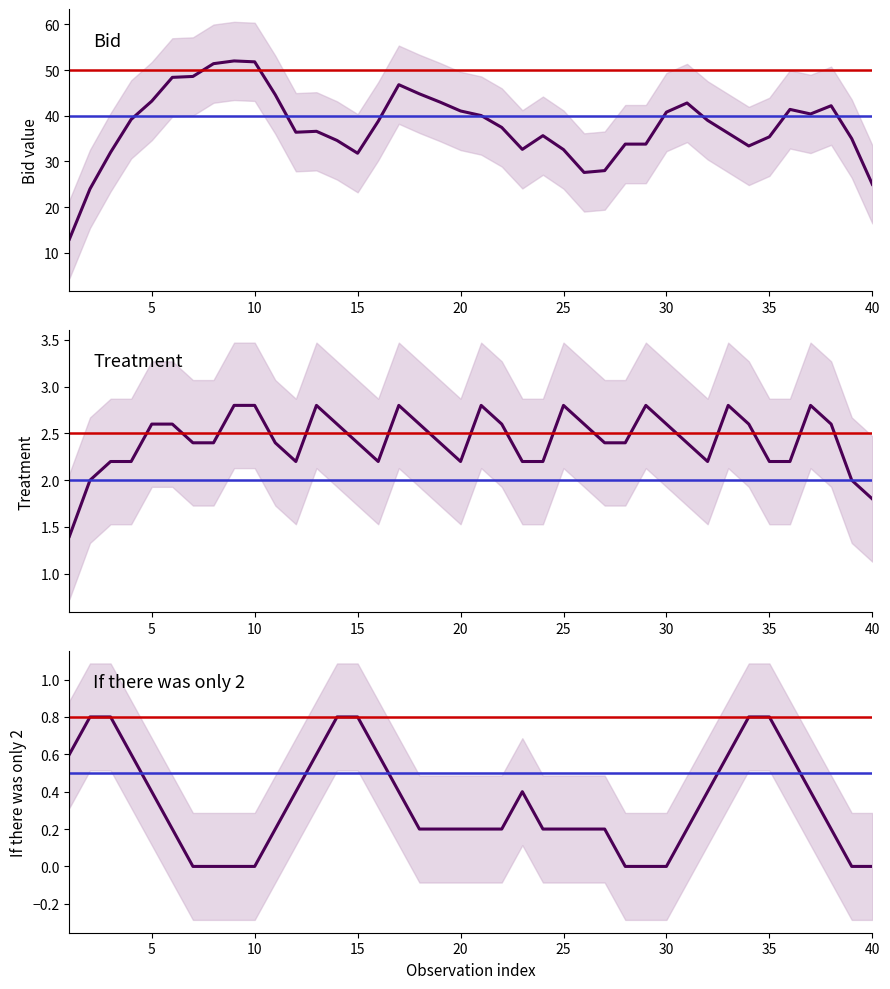

Does the chart have visible grid lines?

No